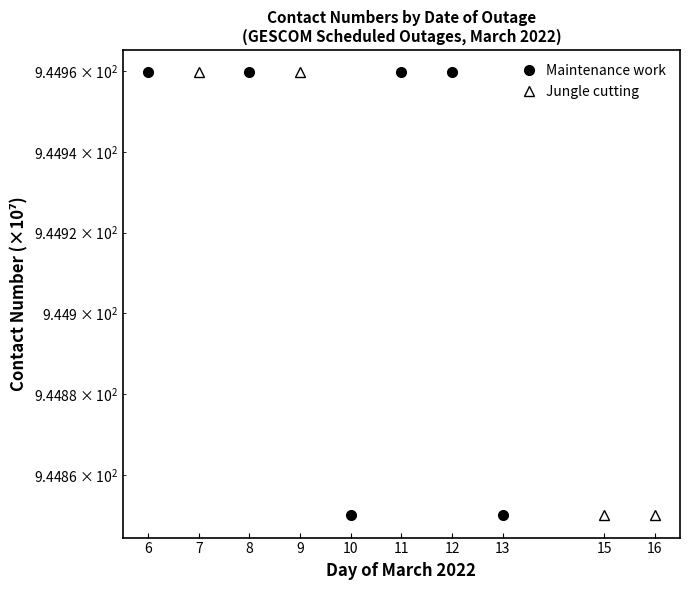

Which label corresponds to the largest value in the chart?

7